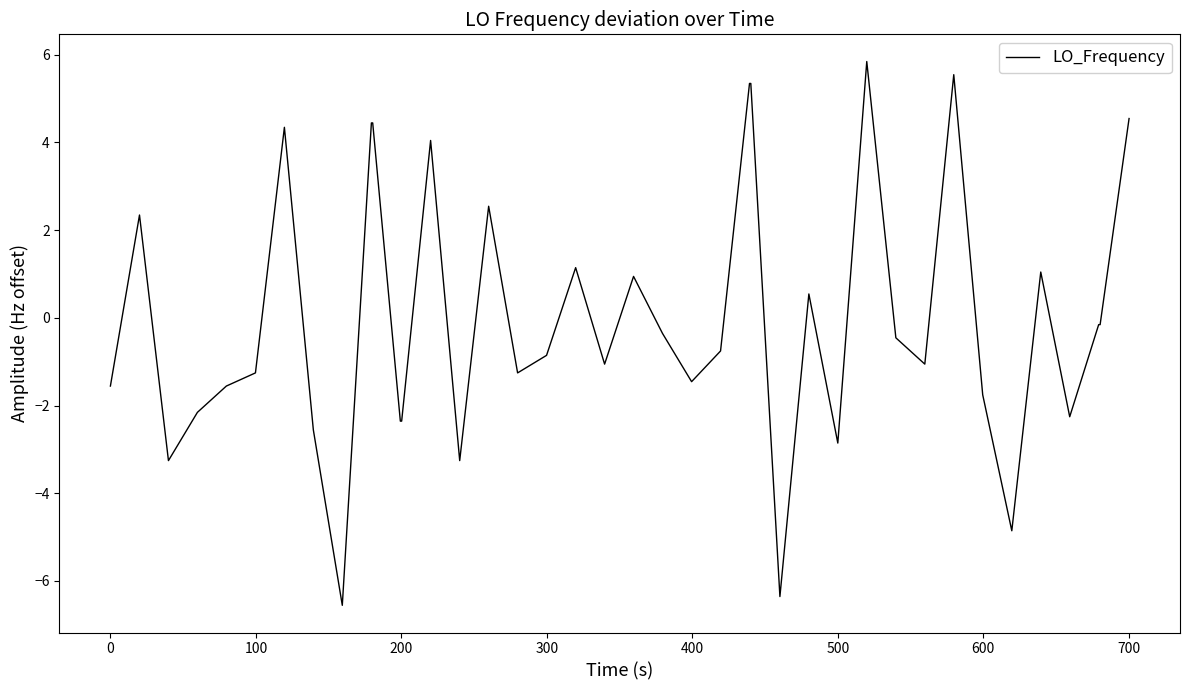

What is the smallest value displayed?

-6.6